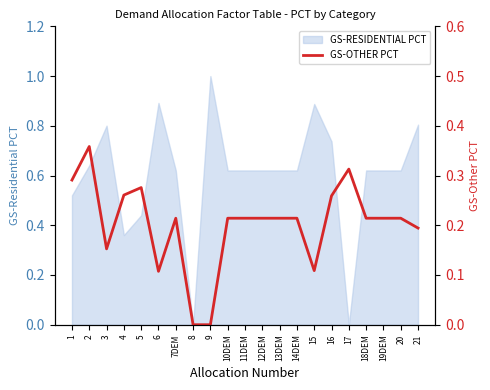

Reading right to left, extract all data points from this chart.

21=0.2	20=0.2	19DEM=0.2	18DEM=0.2	17=0.3	16=0.3	15=0.1	14DEM=0.2	13DEM=0.2	12DEM=0.2	11DEM=0.2	10DEM=0.2	9=0.0	8=0.0	7DEM=0.2	6=0.1	5=0.3	4=0.3	3=0.2	2=0.4	1=0.3